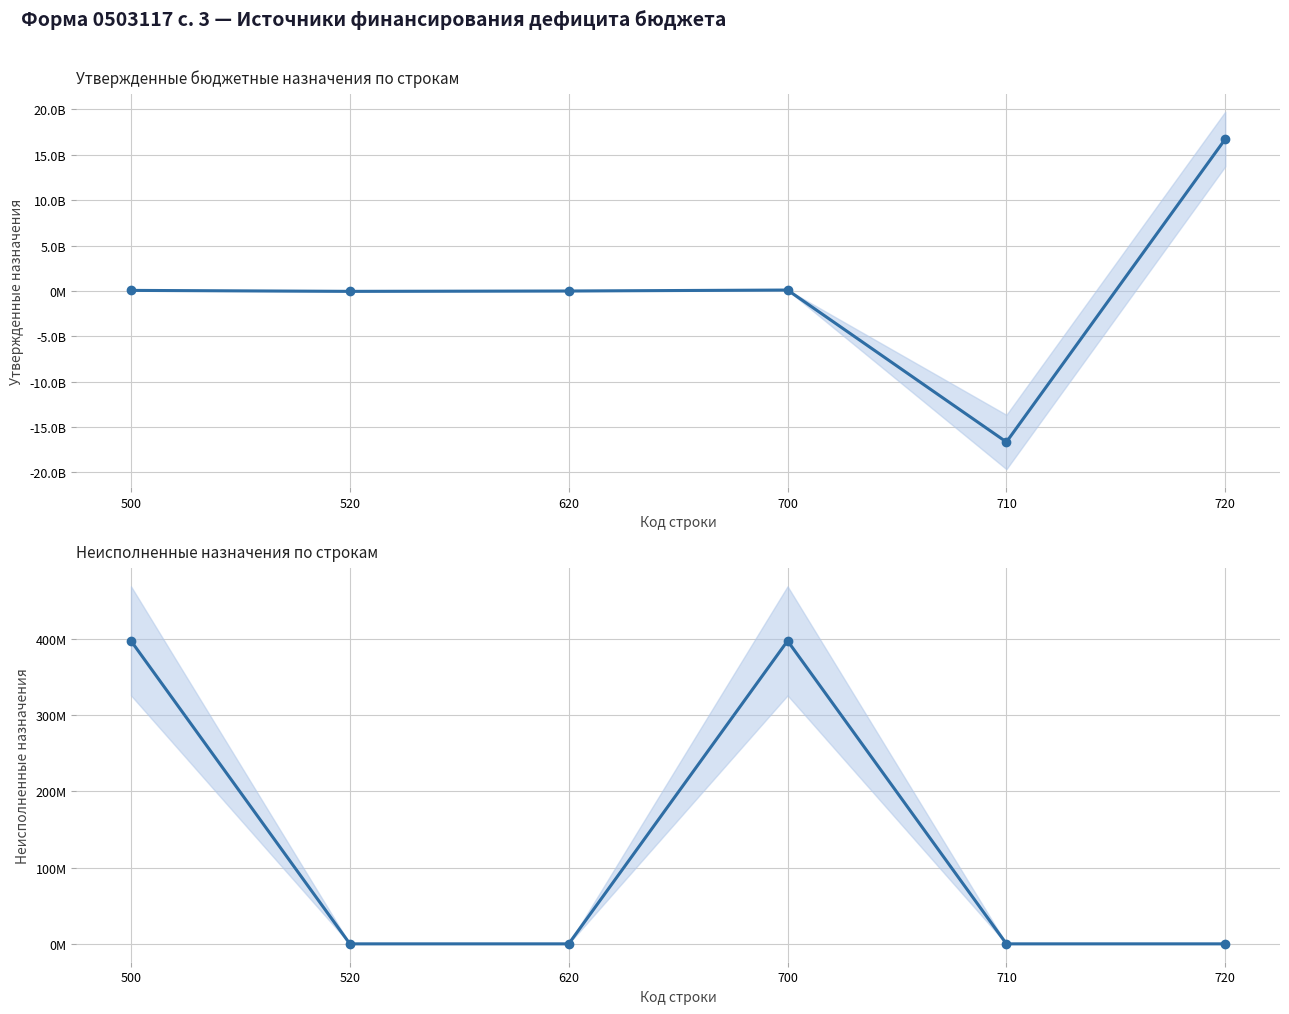

At which category does Утвержденные бюджетные назначения reach its first local valley?

520